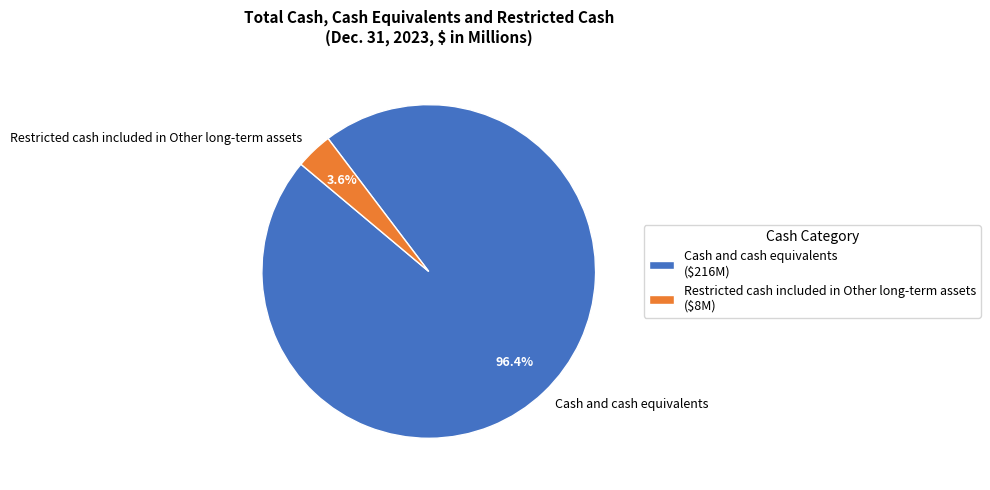

What percentage is the Cash and cash equivalents slice, to the nearest percent?

96%